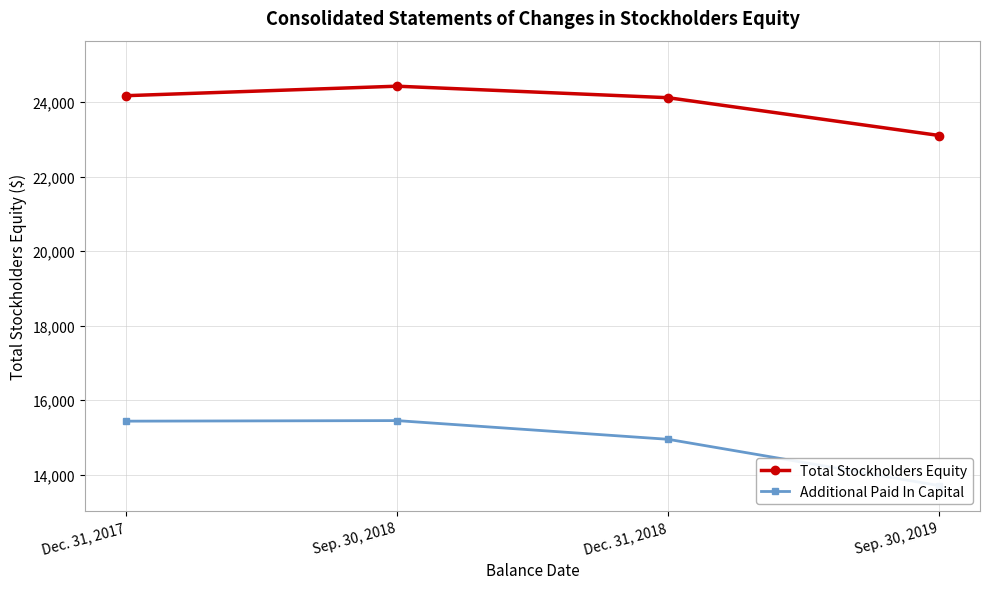

Which series changed the most between Dec. 31, 2017 and Dec. 31, 2018?

Additional Paid In Capital